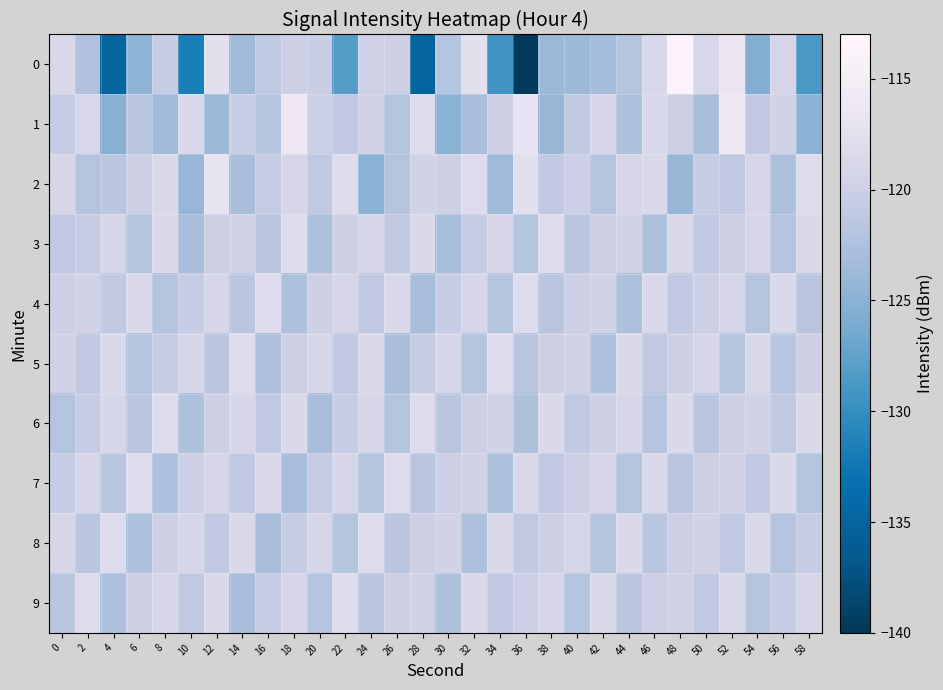

Count the number of data series in this chart.

10